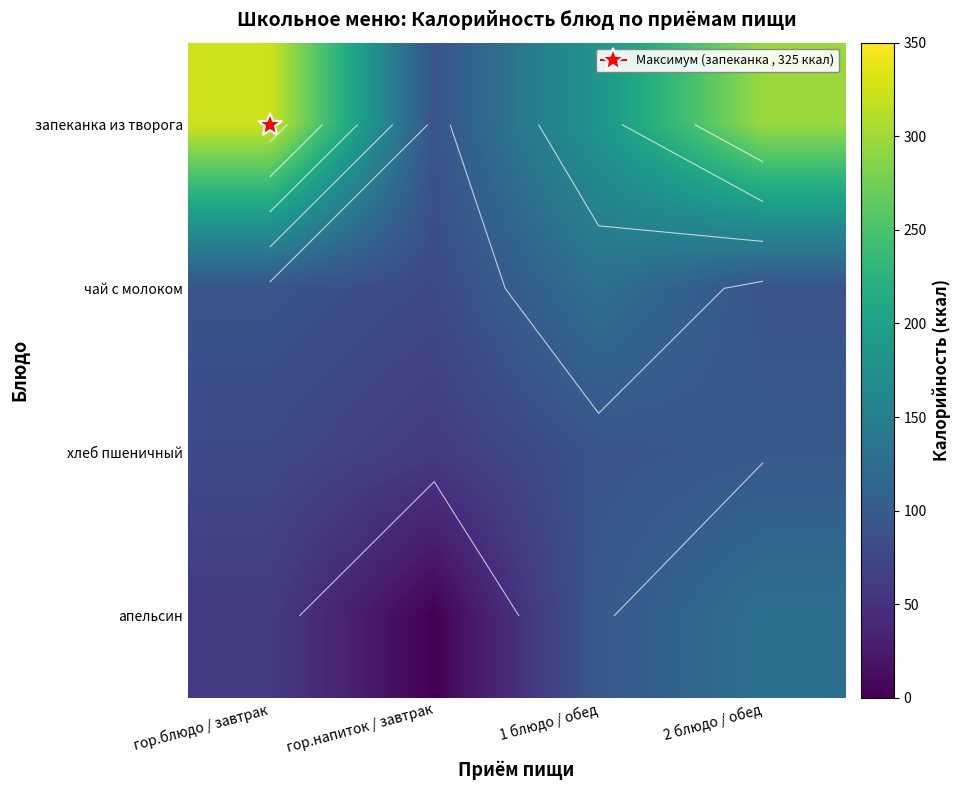

True or false: чай с молоком has a value of 78 at гор.напиток / завтрак.

True